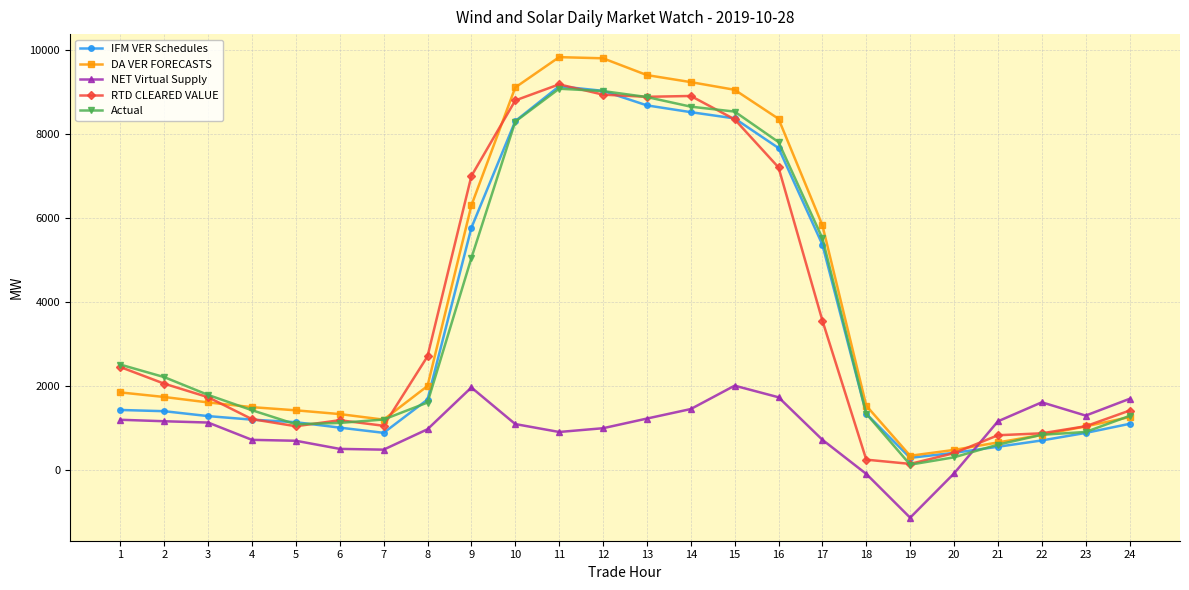

True or false: NET Virtual Supply and IFM VER Schedules cross at least once.

True